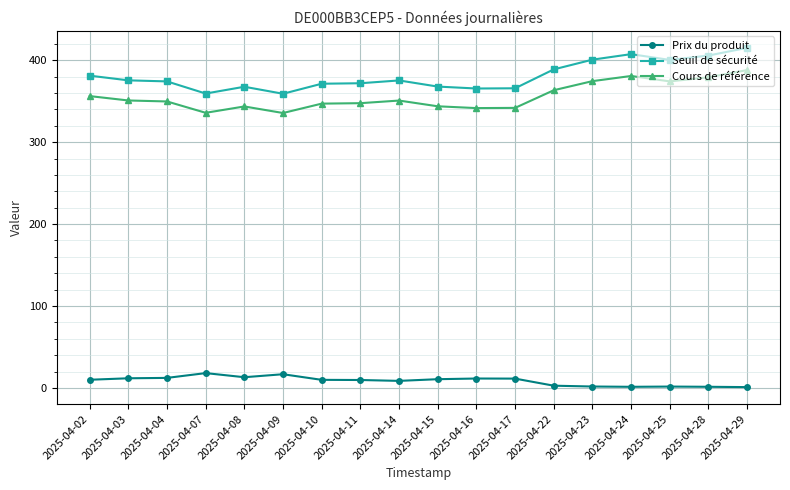

What is the value of the Cours de référence point at the 16th from the left?

374.2